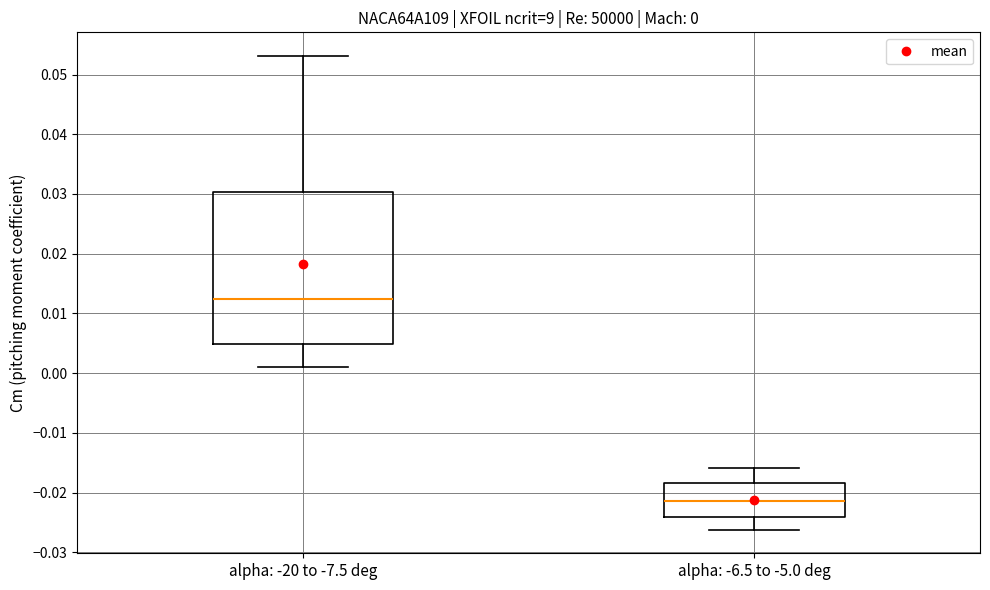

Which box has the lowest median line?

alpha: -6.5 to -5.0 deg